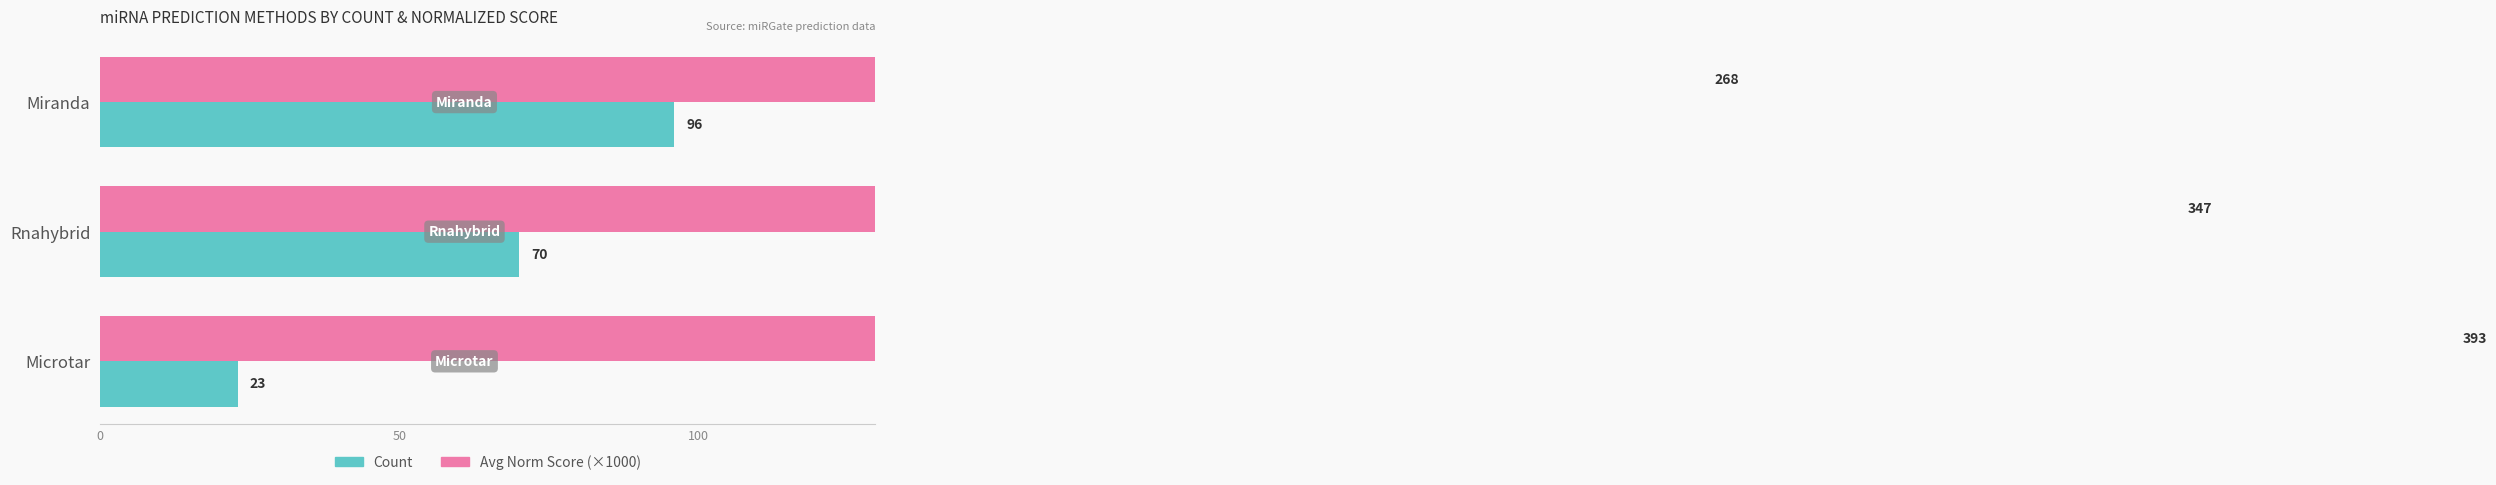

What is the minimum value shown in the chart?

23